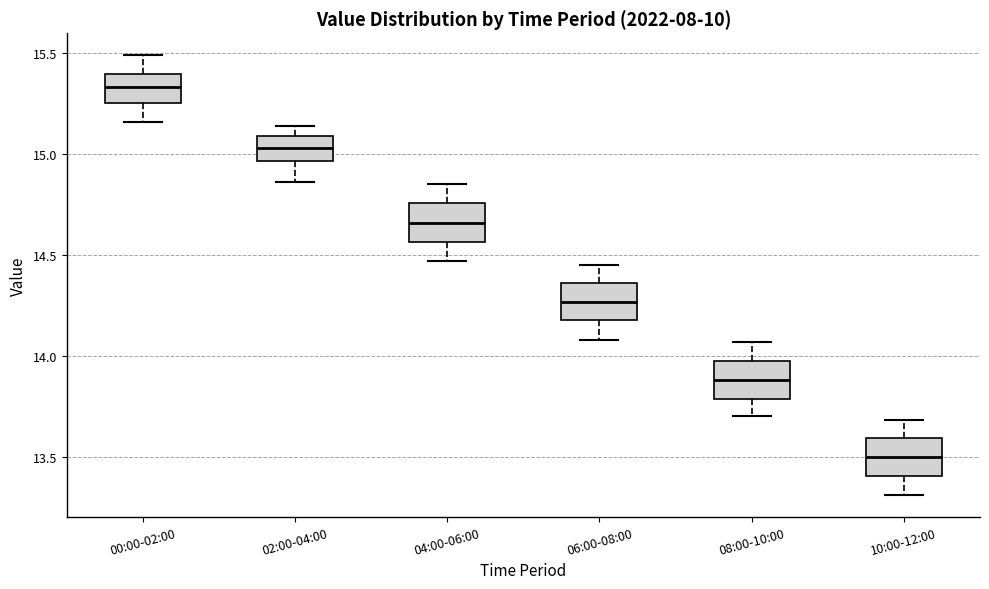

Which box has the highest median line?

00:00-02:00